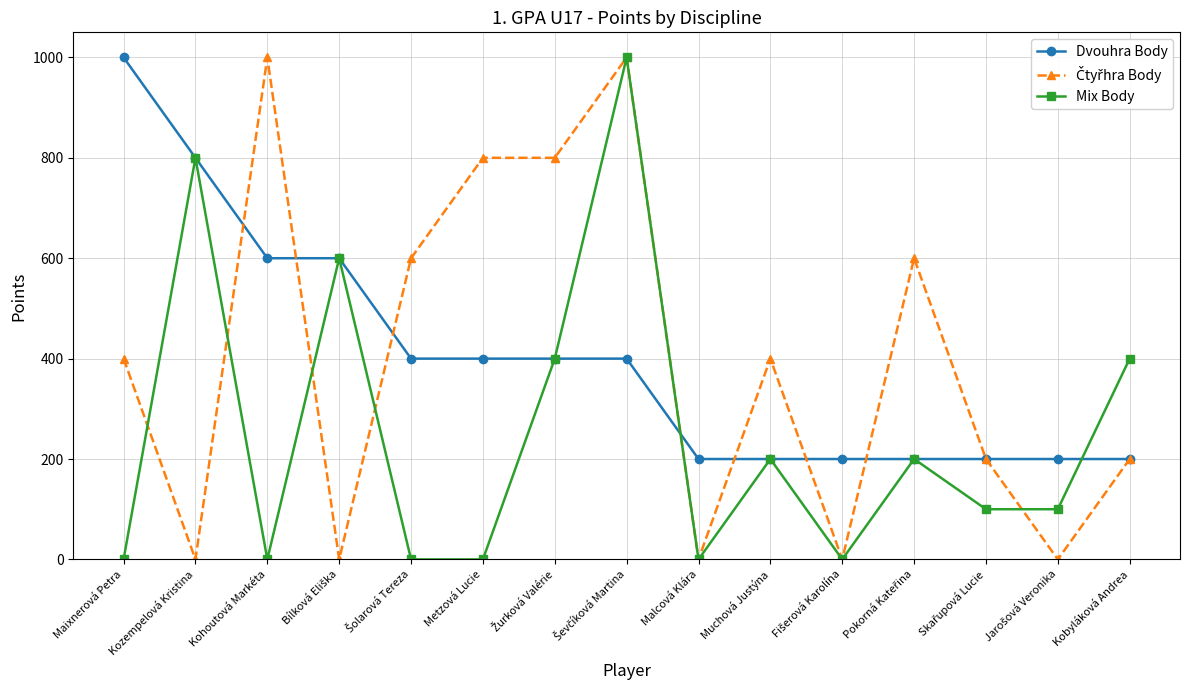

What is the label of the 6th point from the right?

Muchová Justýna